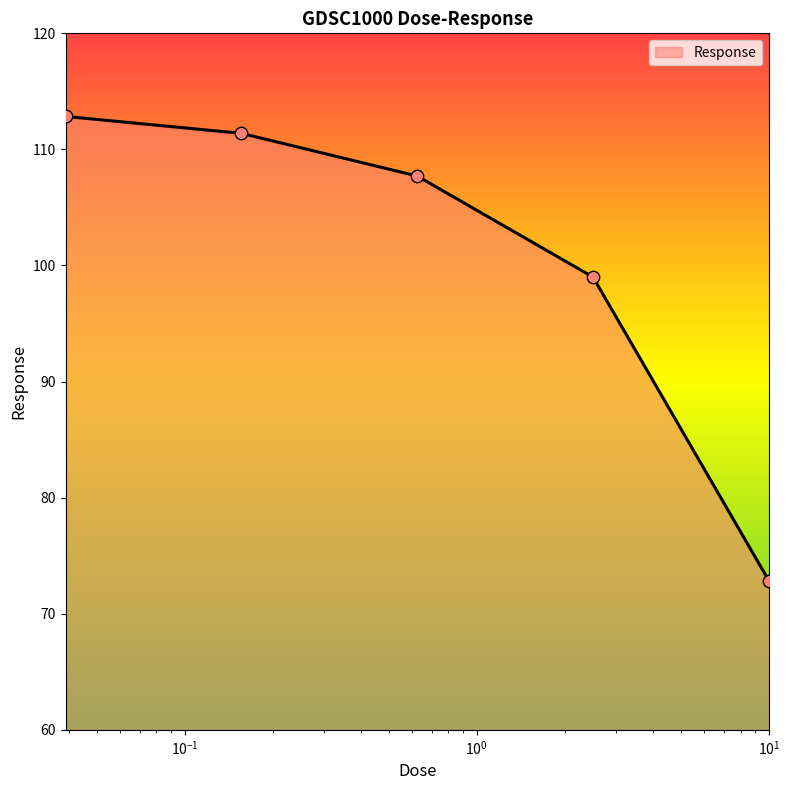

What is the greatest value displayed?

112.8